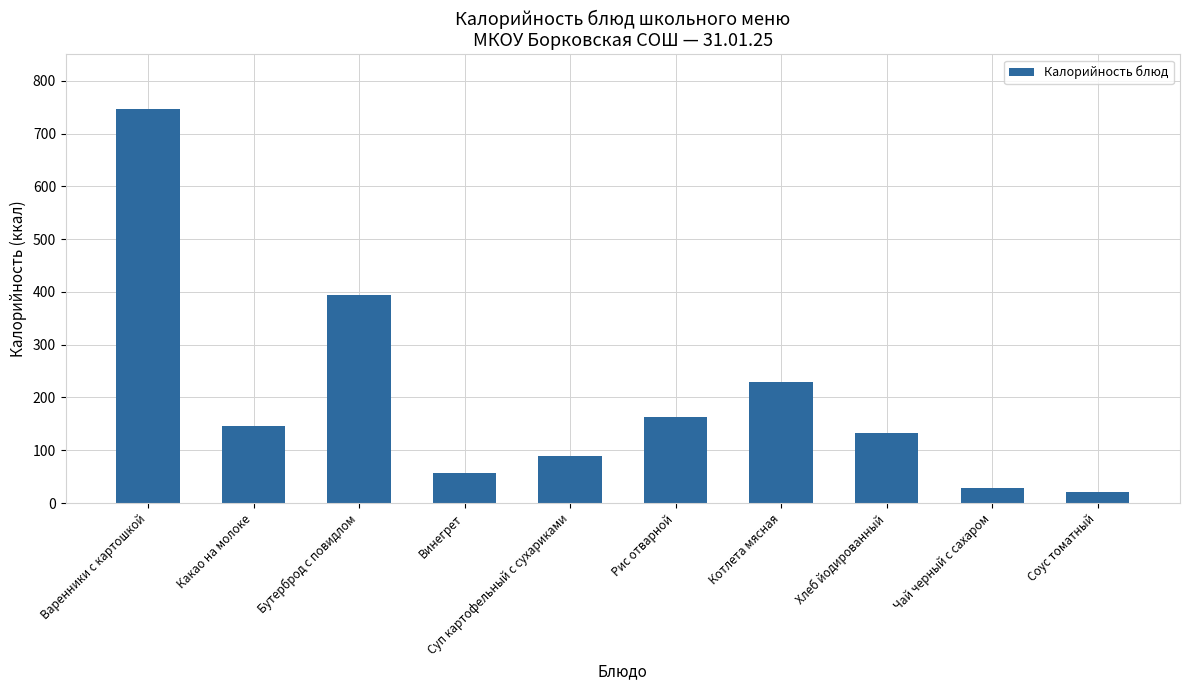

Reading right to left, what are all the values shown in this chart?

20	28	132	229	163	90	57	394	145	747